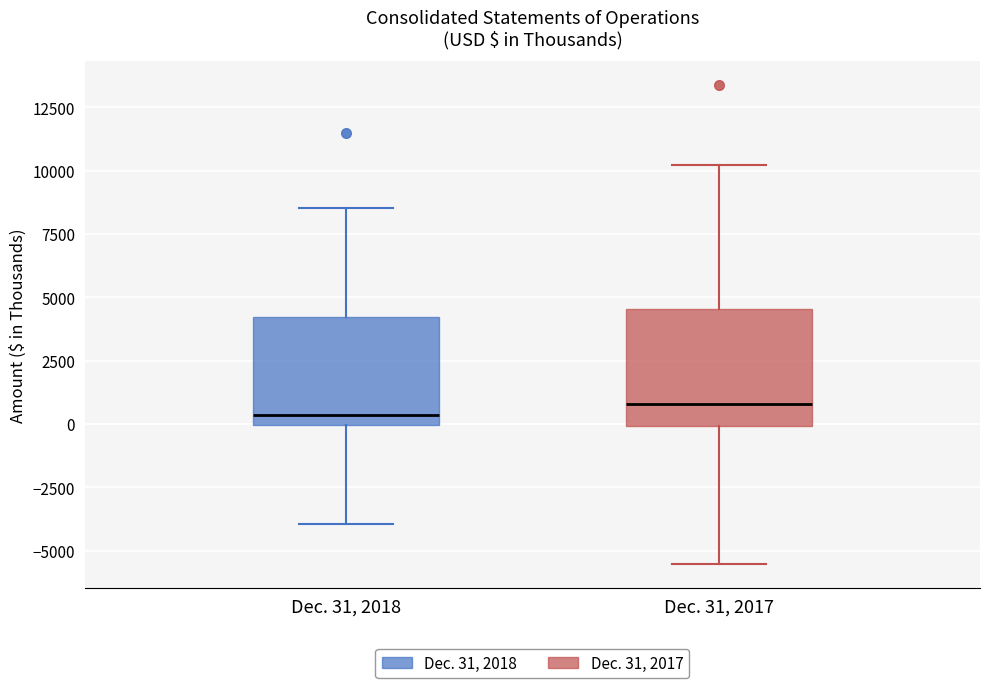

Reading left to right, read every box against the y-axis: the position of its median line, the range the box covers, and the ends of its whiskers. The values are not printed on the chart, so give them approximately, as read against the axis.

Dec. 31, 2018: median 500, box 0 to 4000, whiskers -4000 to 8500
Dec. 31, 2017: median 1000, box 0 to 4500, whiskers -5500 to 10000